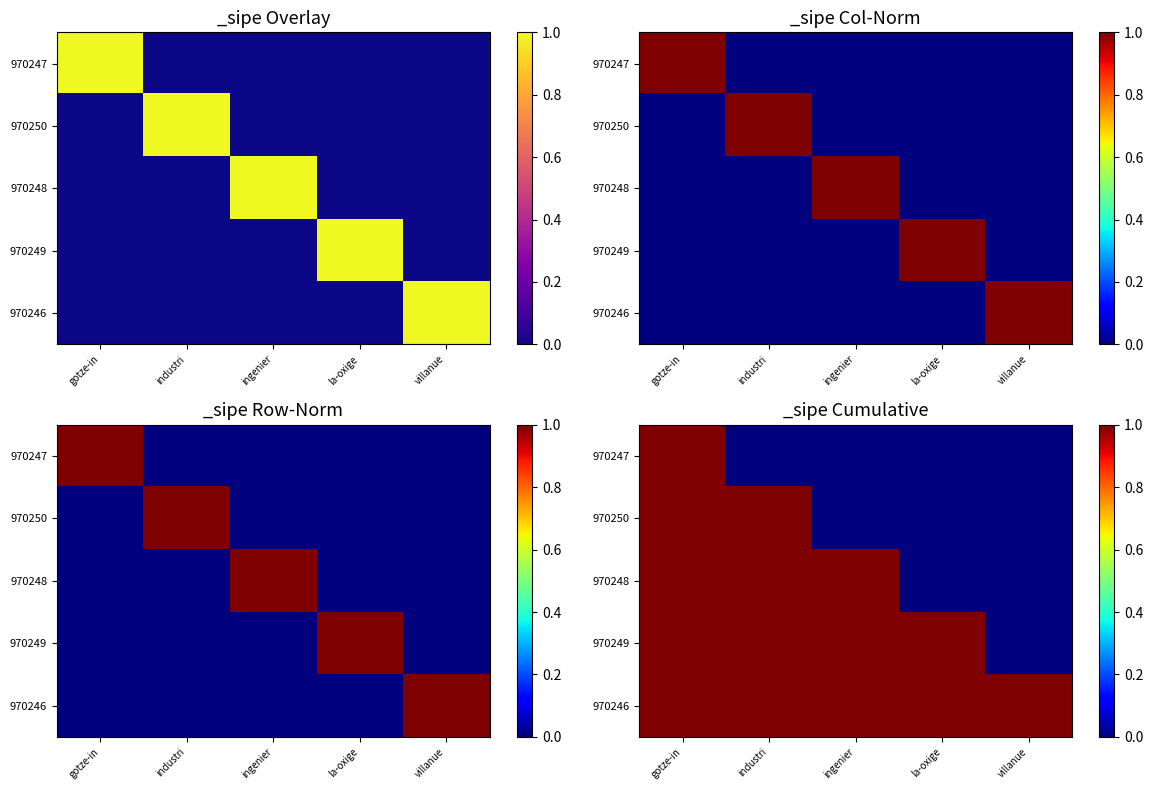

At industri, list the series in order from smallest to largest.

970247, 970250, 970248, 970249, 970246